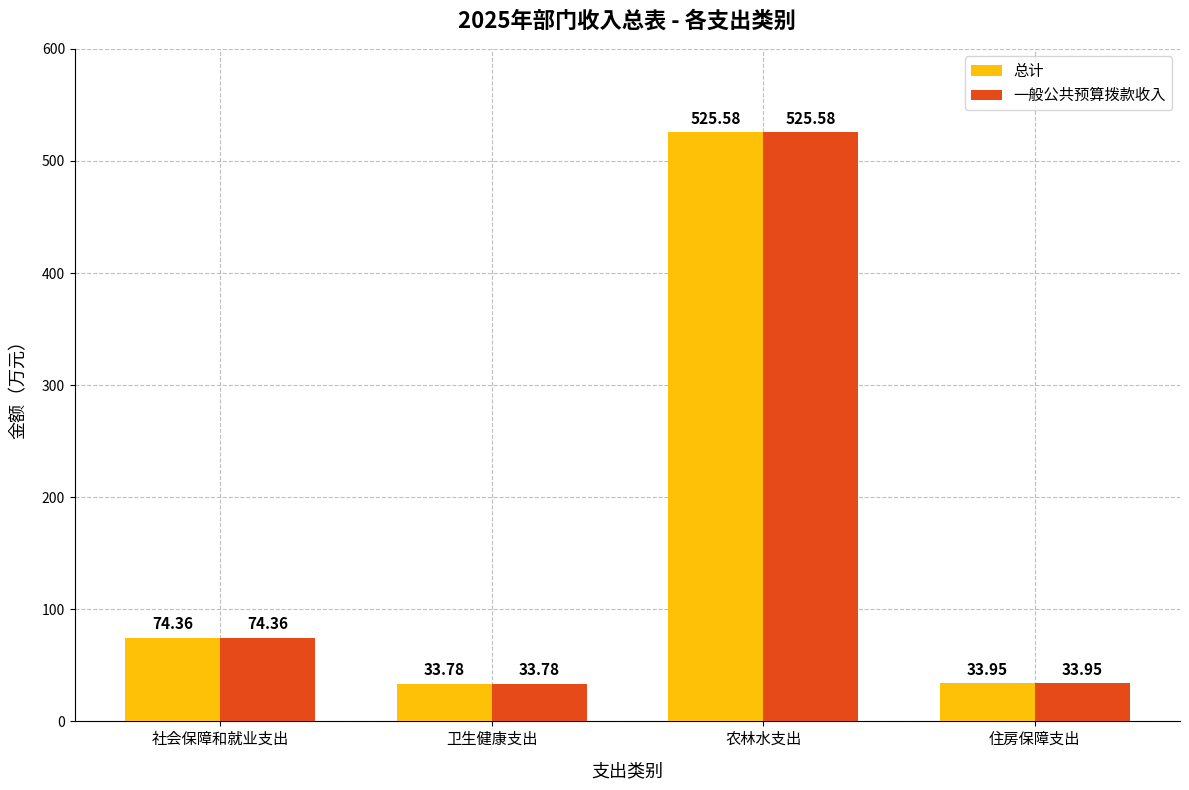

What is the approximate value of 总计 at 住房保障支出?

34.0